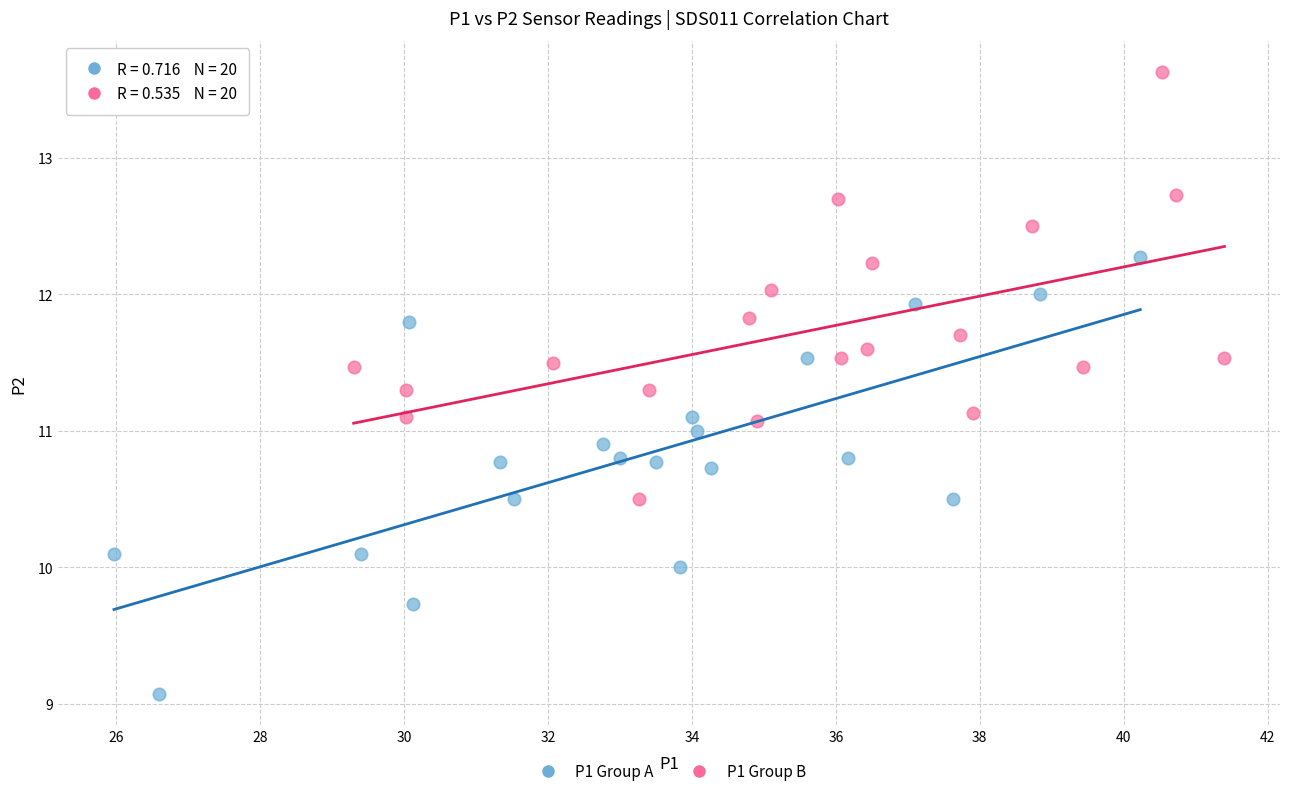

Which series reaches the maximum Y coordinate?

P1 Group B